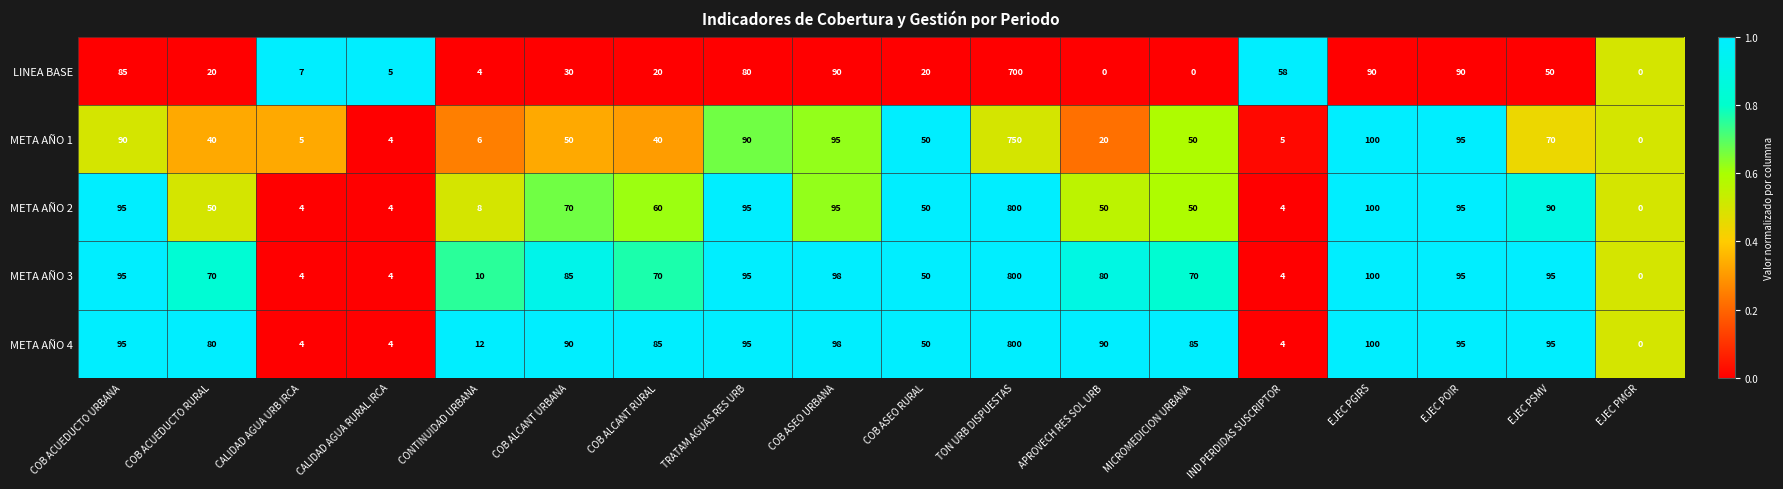

What is the total value across all series at COB ALCANT URBANA?

325